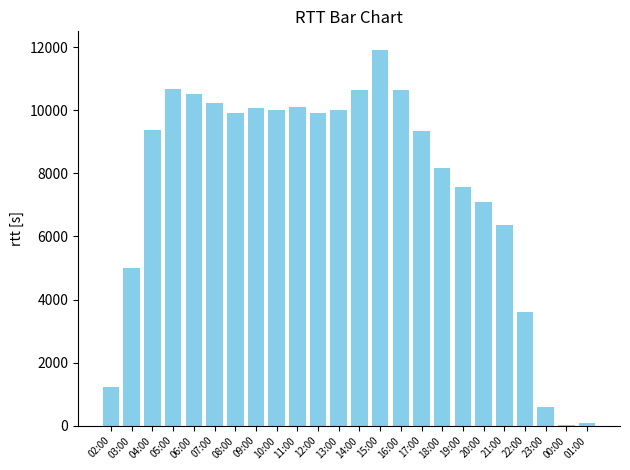

Where does the data first go above 9906?

05:00